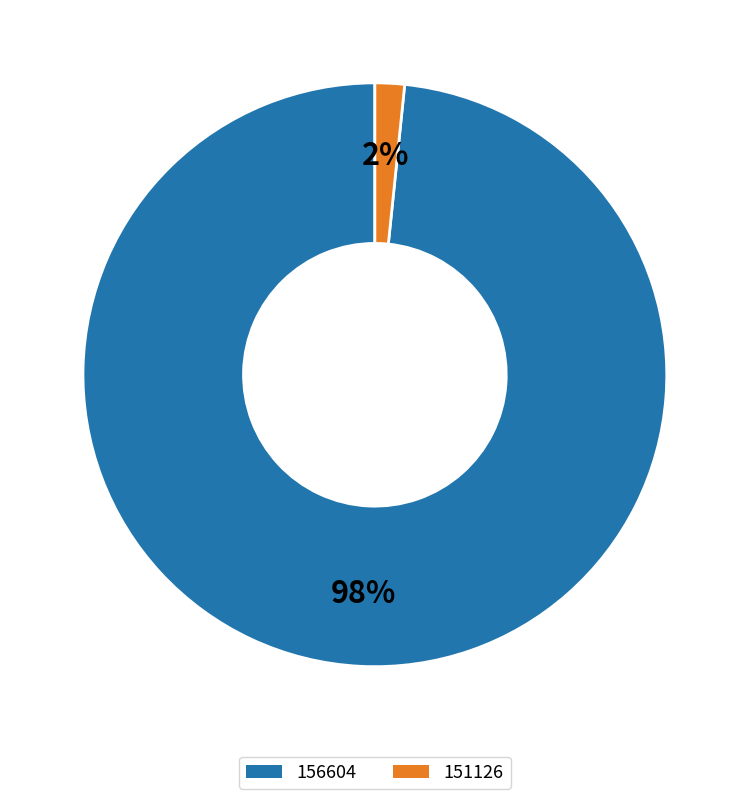

What is the smallest slice in the pie chart?

151126